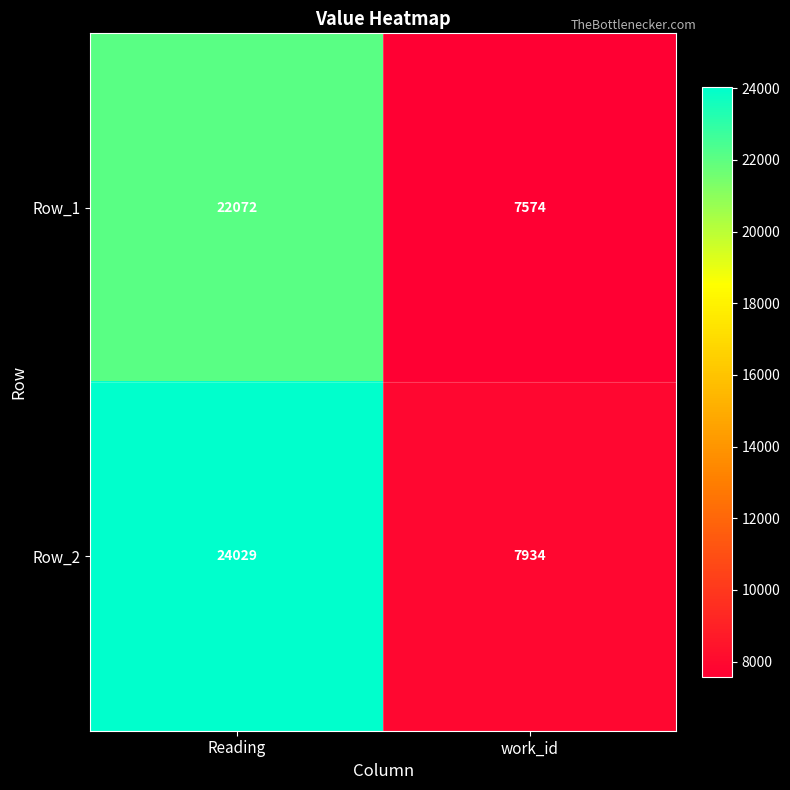

At which category is the sum across all series the highest?

Reading